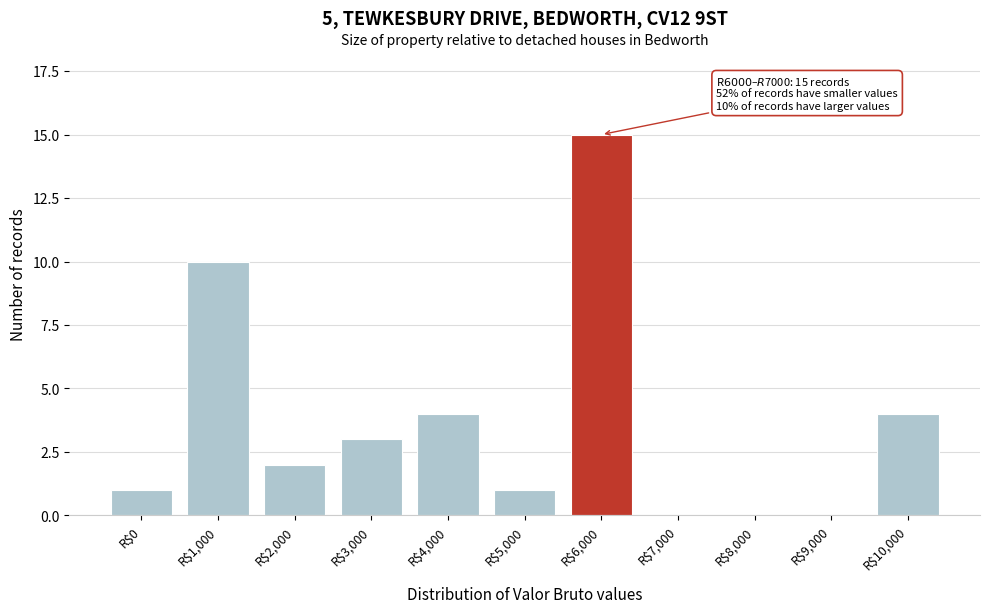

The chart shows a value of 0 at R$9,000. True or false?

True